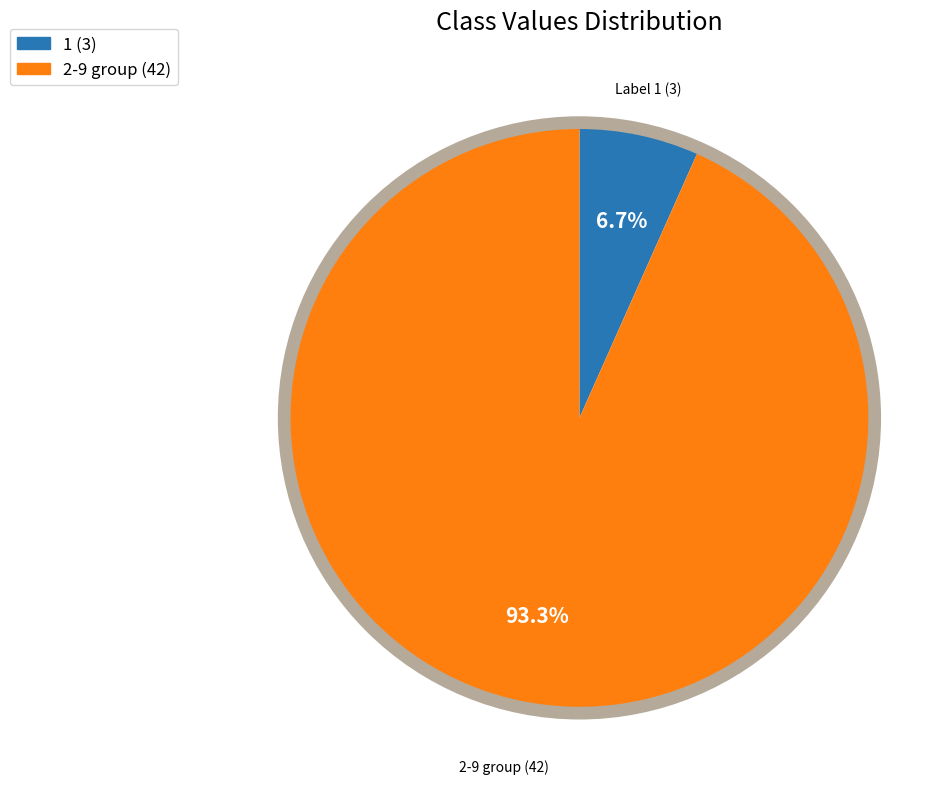

Count the number of slices in the pie.

2